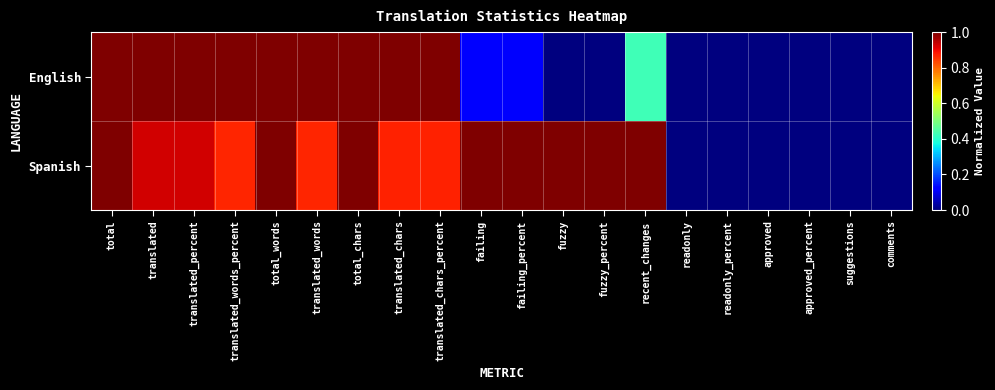

What is the total value across all series at translated_chars_percent?

1.9